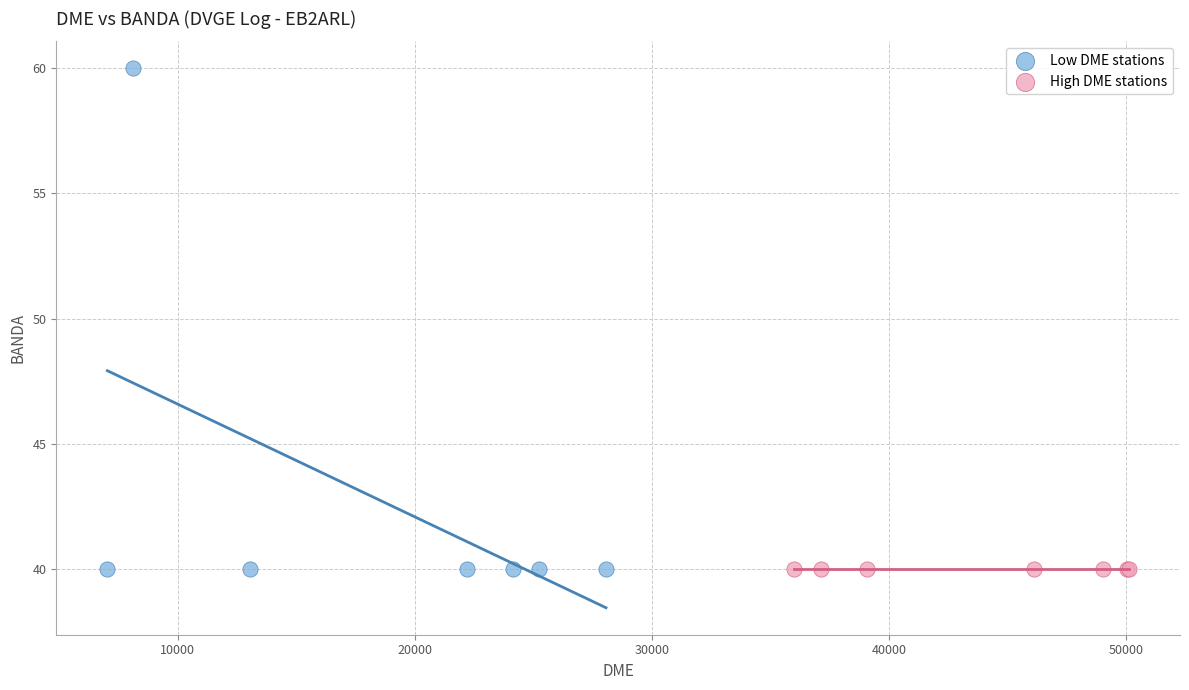

Which series reaches the maximum Y coordinate?

Low DME stations